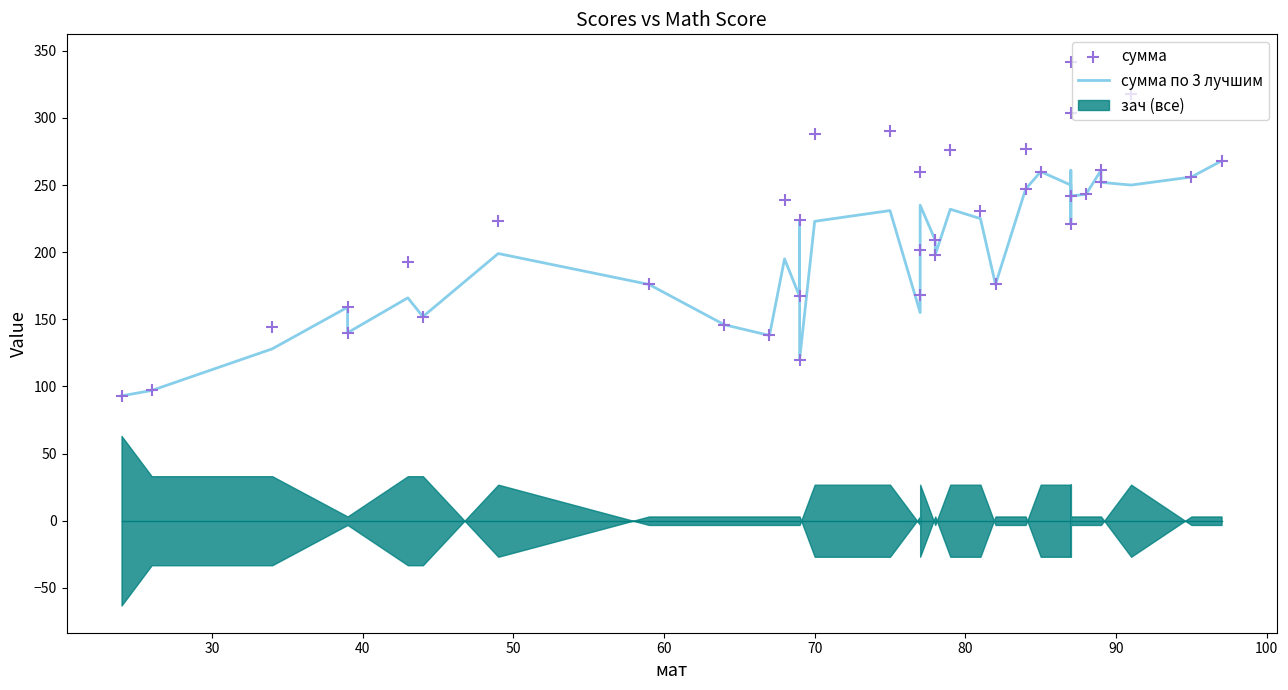

Which series has the largest Y range (max minus min)?

сумма